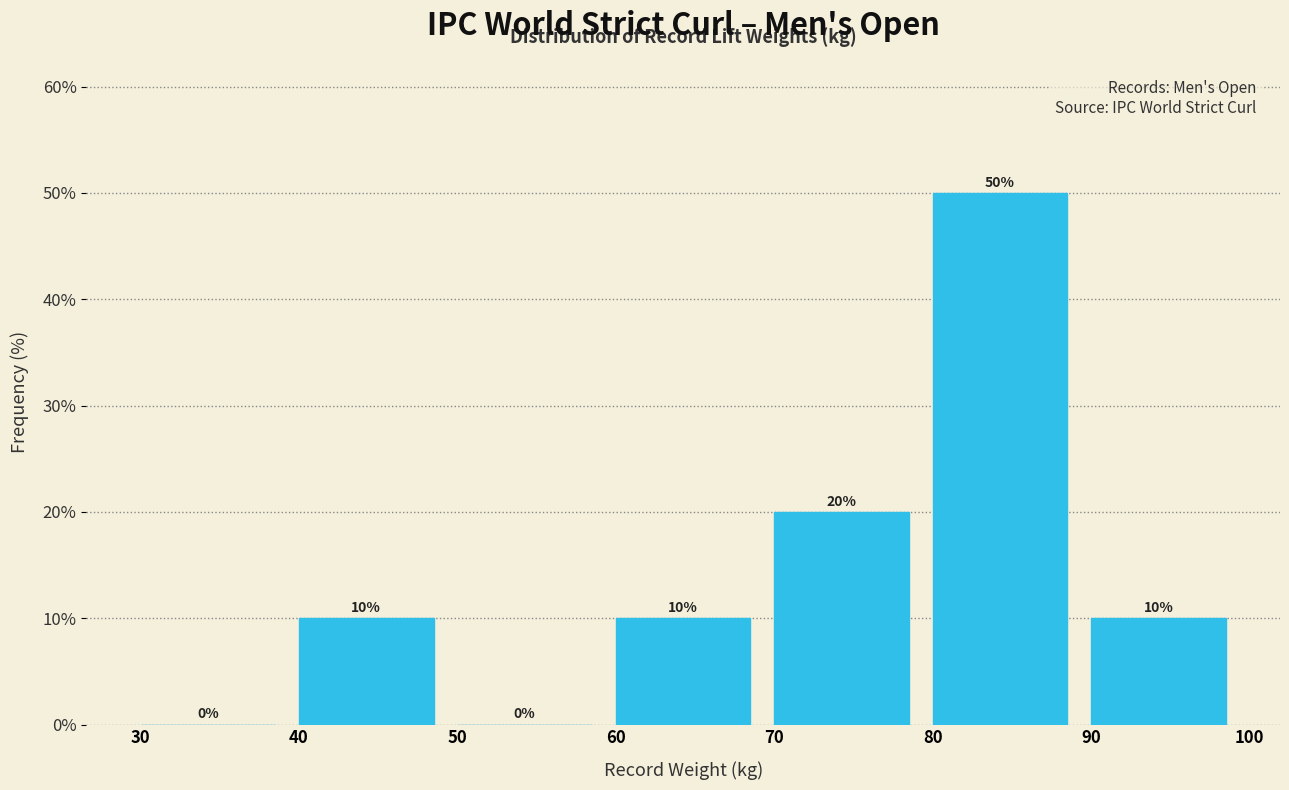

Reading left to right, list every bar in this chart as the range it spans on the x-axis followed by its height.

30 to 40: 0
40 to 50: 10
50 to 60: 0
60 to 70: 10
70 to 80: 20
80 to 90: 50
90 to 100: 10